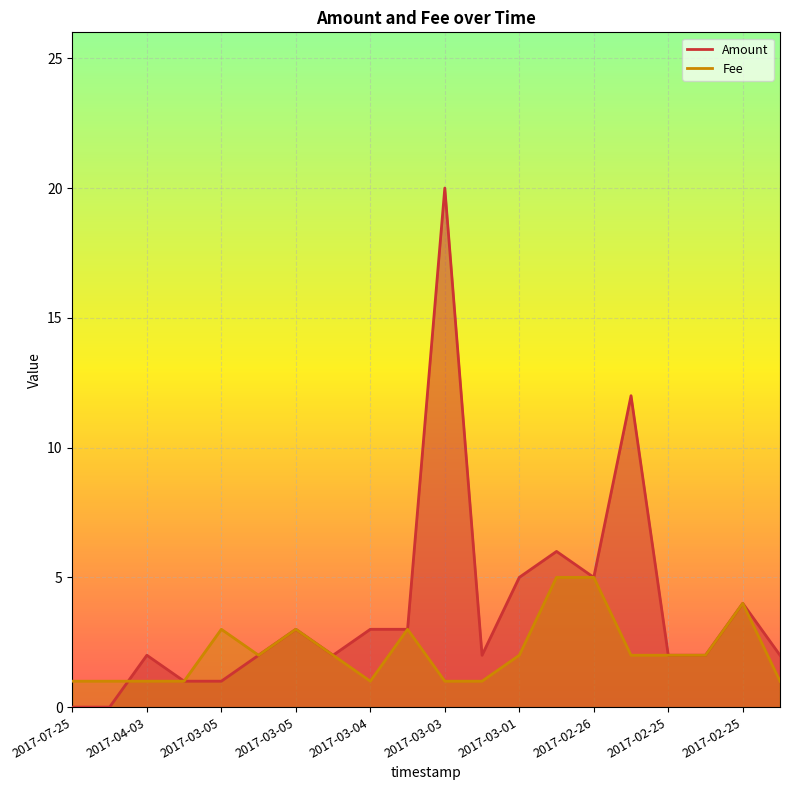

Where is the first local minimum for Fee?

2017-03-06